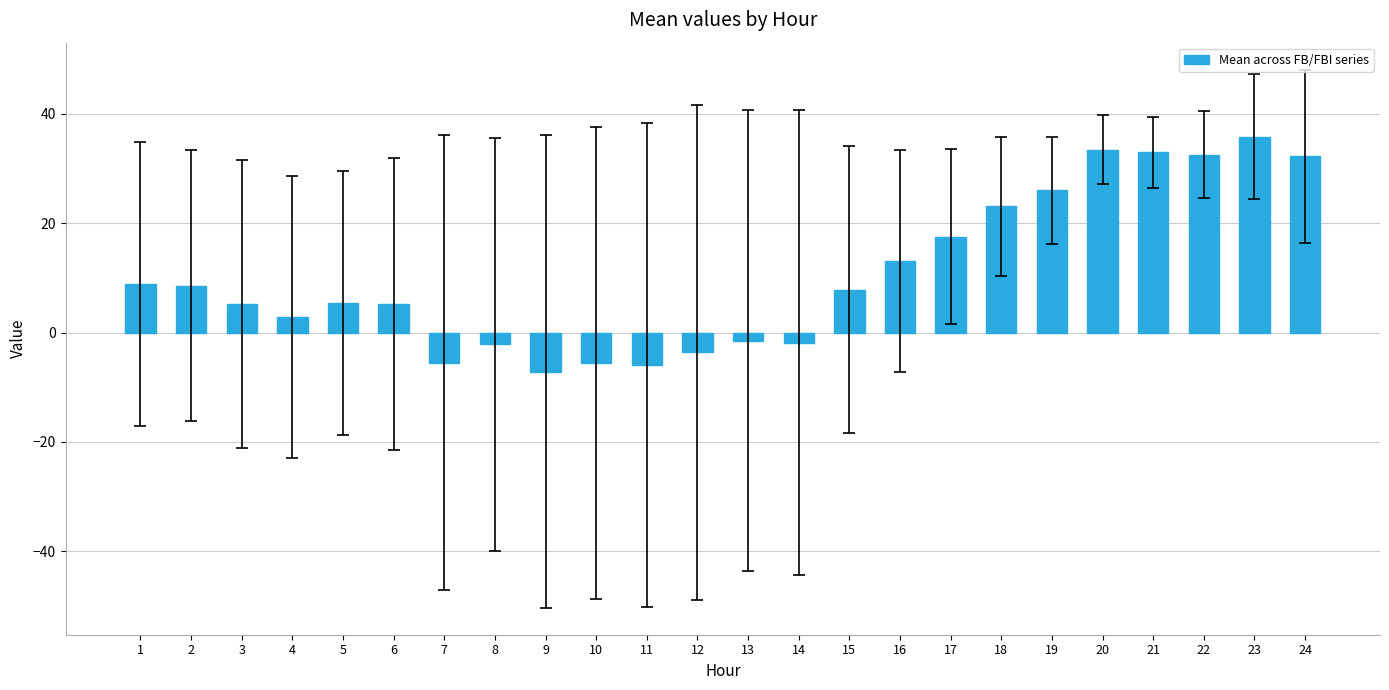

Which label corresponds to the largest value in the chart?

23